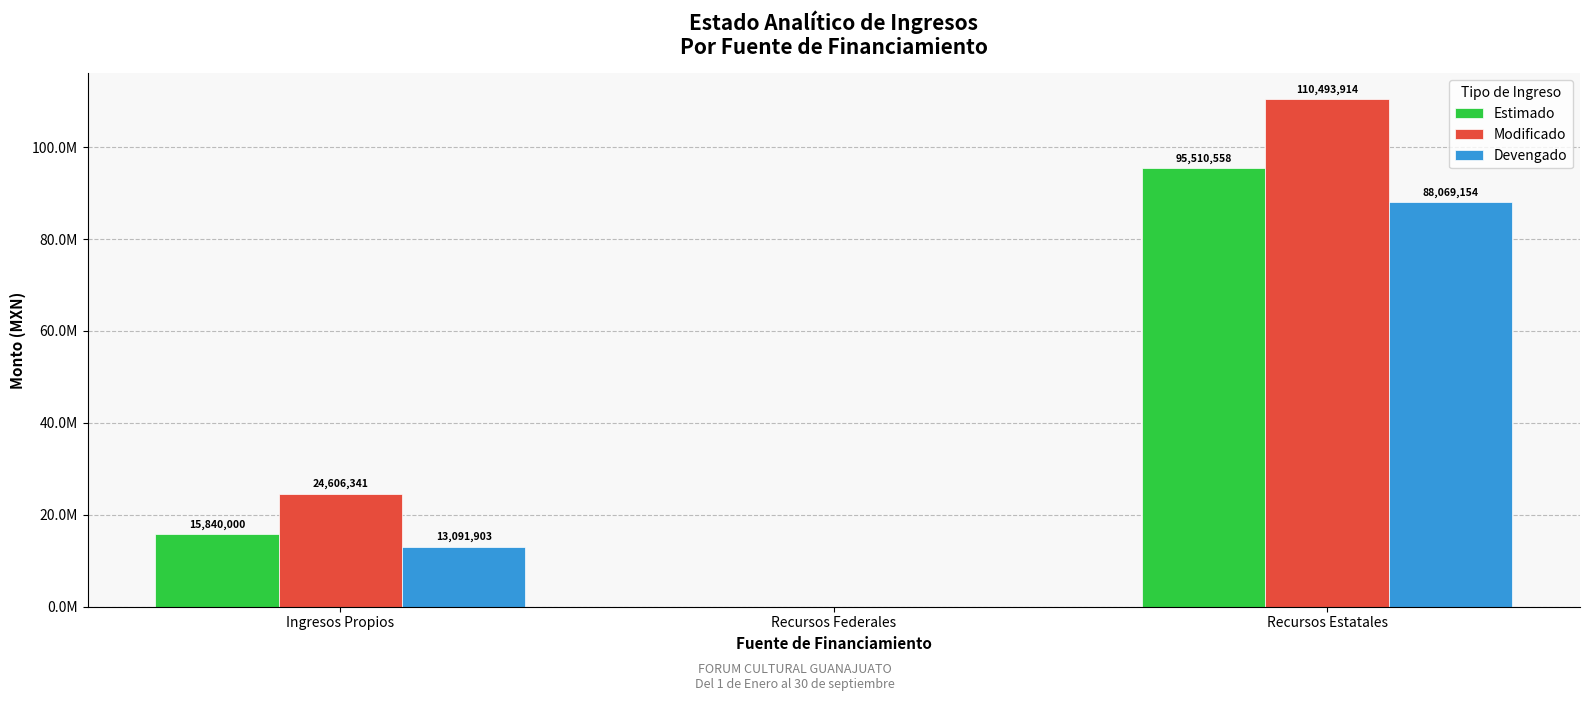

Is the value of Modificado at Recursos Estatales greater than the value of Estimado at Recursos Federales?

Yes